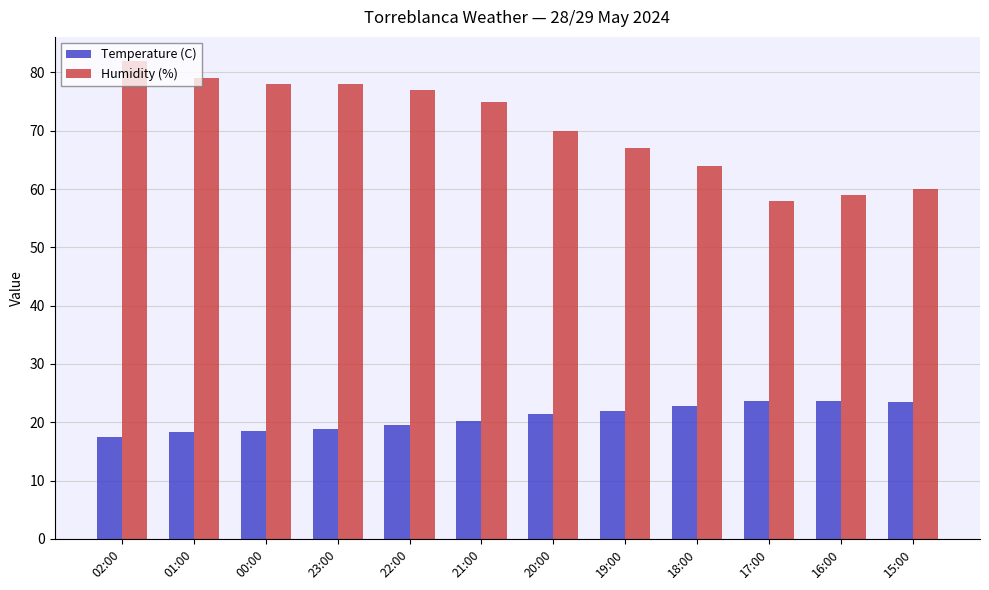

Read the Temperature (C) value at 01:00.

18.3